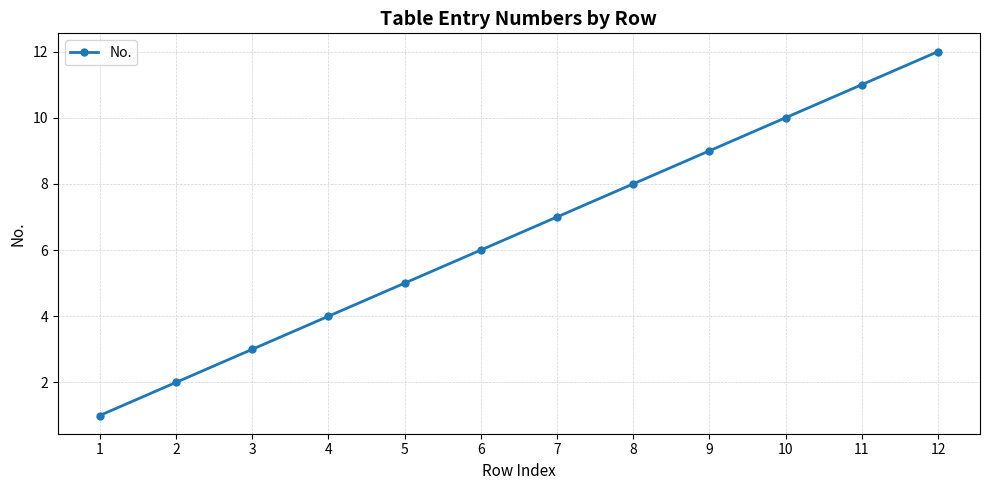

Rank the categories by value from highest to lowest.

12, 11, 10, 9, 8, 7, 6, 5, 4, 3, 2, 1